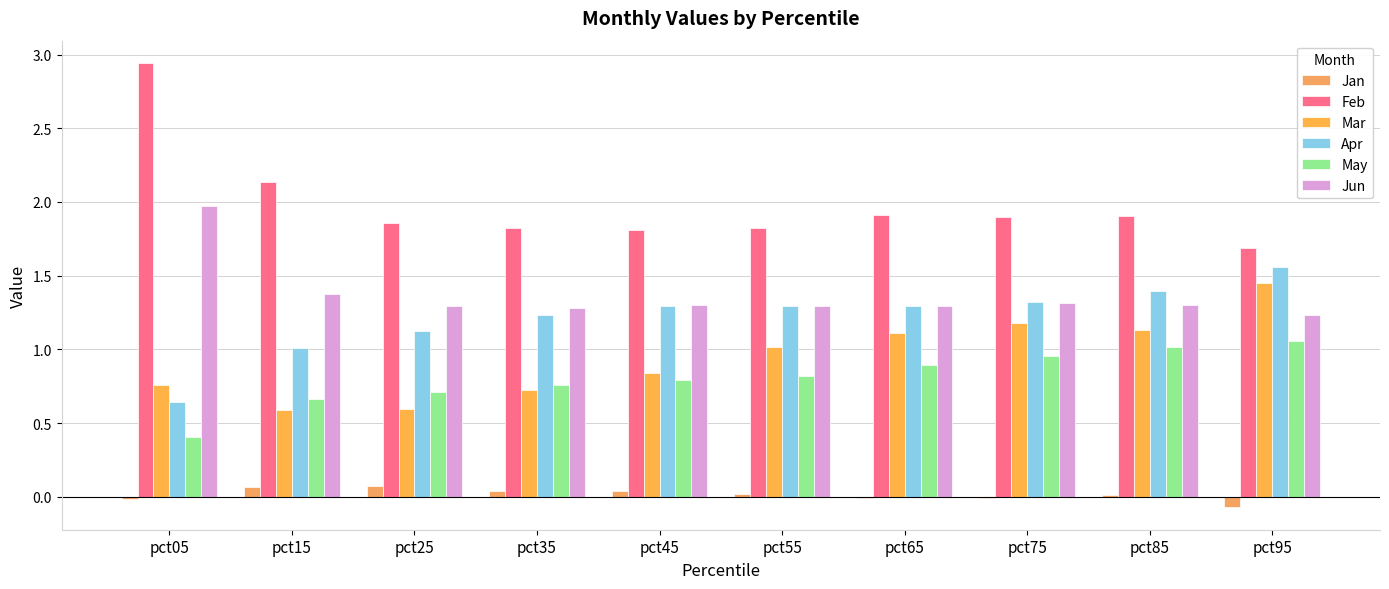

Count the number of categories in the chart.

10